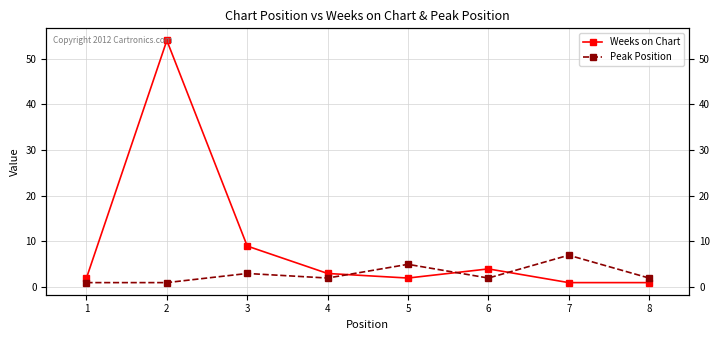

List the series in order of their peak value, lowest first.

Peak Position, Weeks on Chart